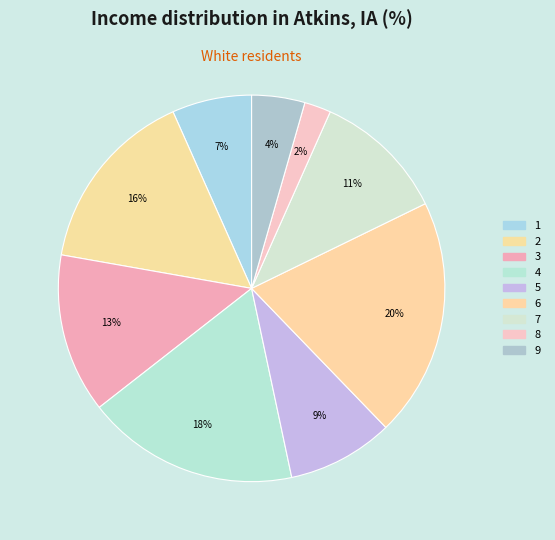

Is there a majority slice in this chart?

No